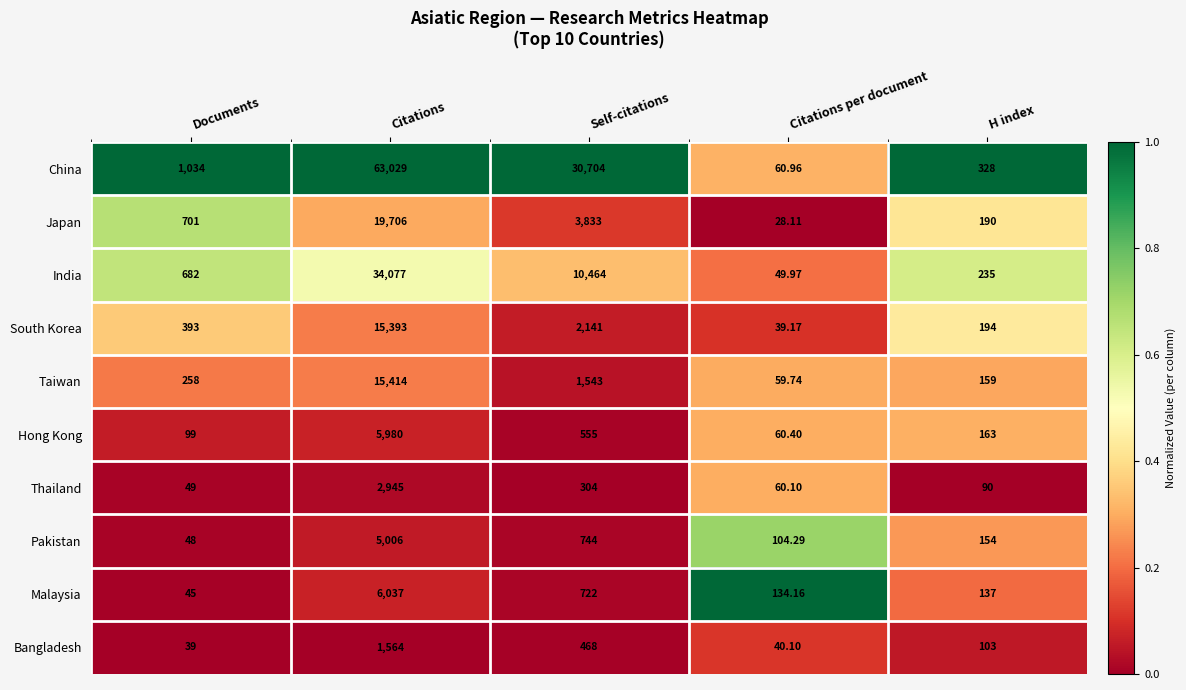

Which series changed the most between Citations and Citations per document?

China